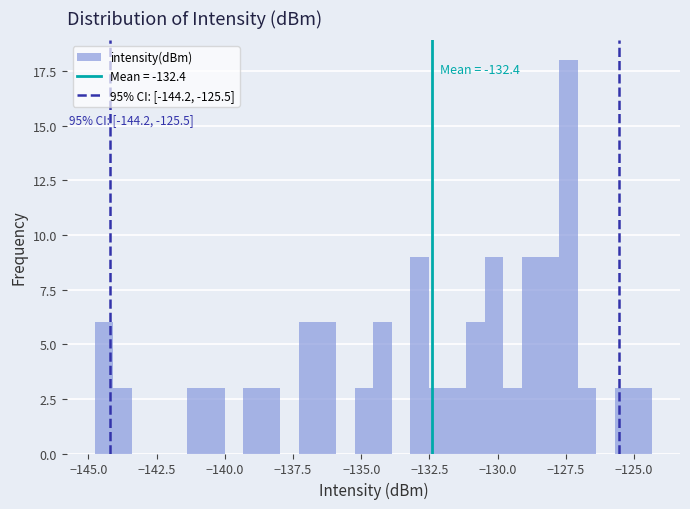

Around what value on the x-axis is the tallest bar? Give the approximate position of its centre, as read against the axis.

-127.5